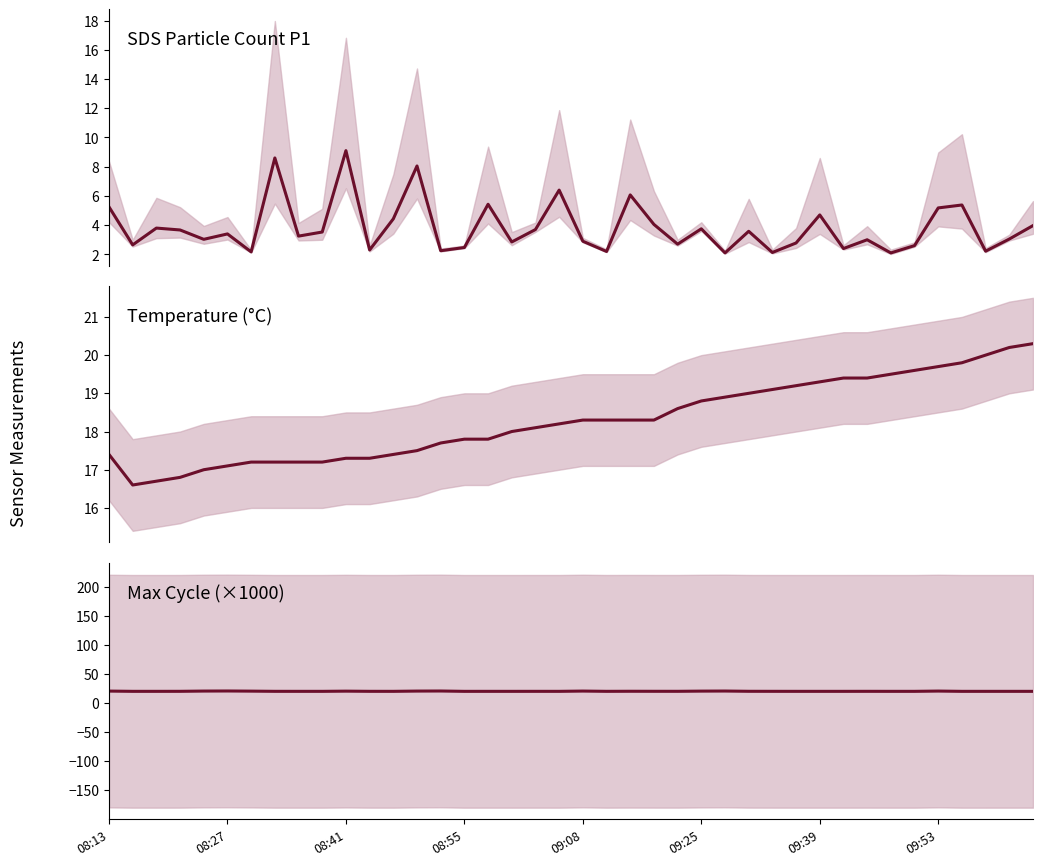

What is the sum of the Max_cycle values at 38 and 29?

40.3